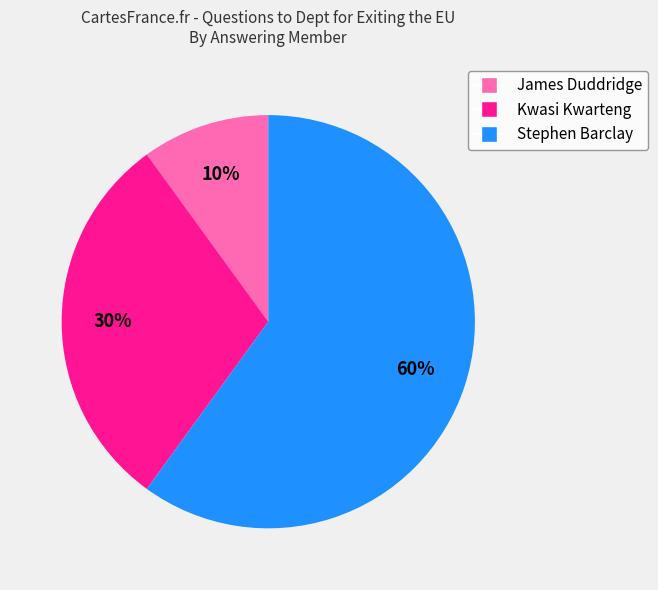

Is there any slice that represents more than half of the pie?

Yes